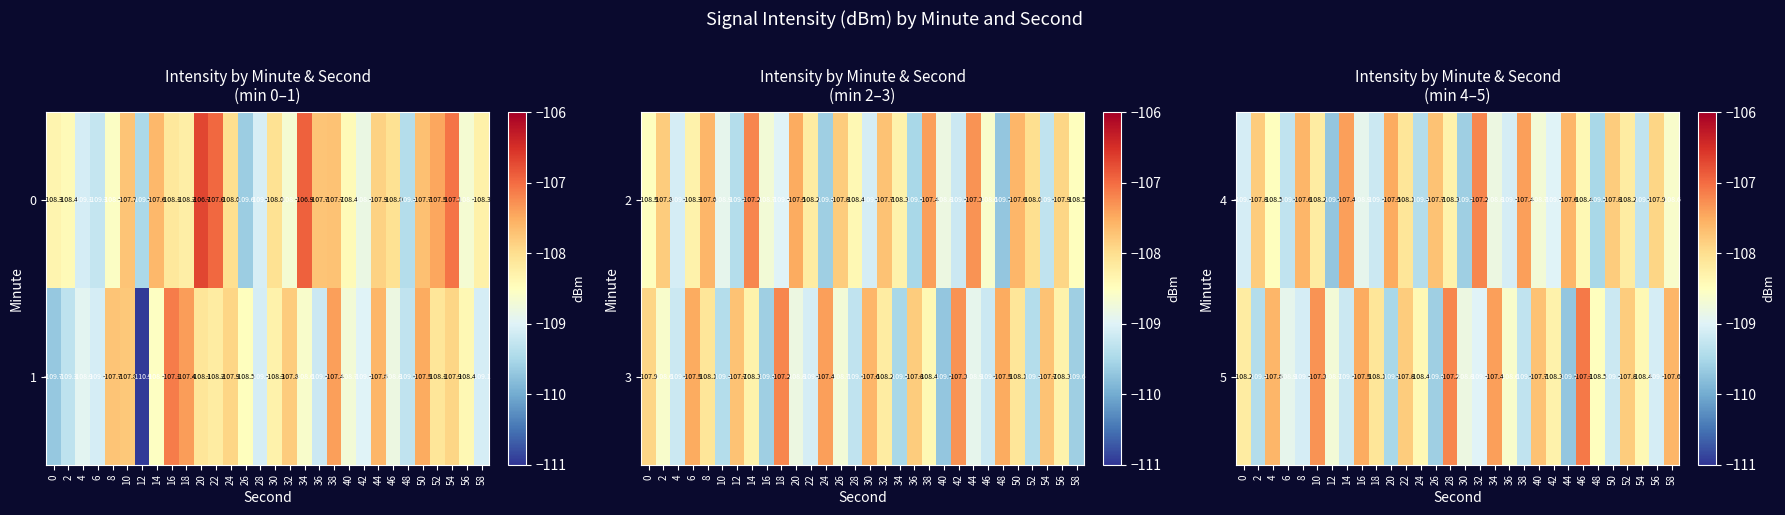

What is the difference between the maximum and minimum values in the 5 series?

2.6